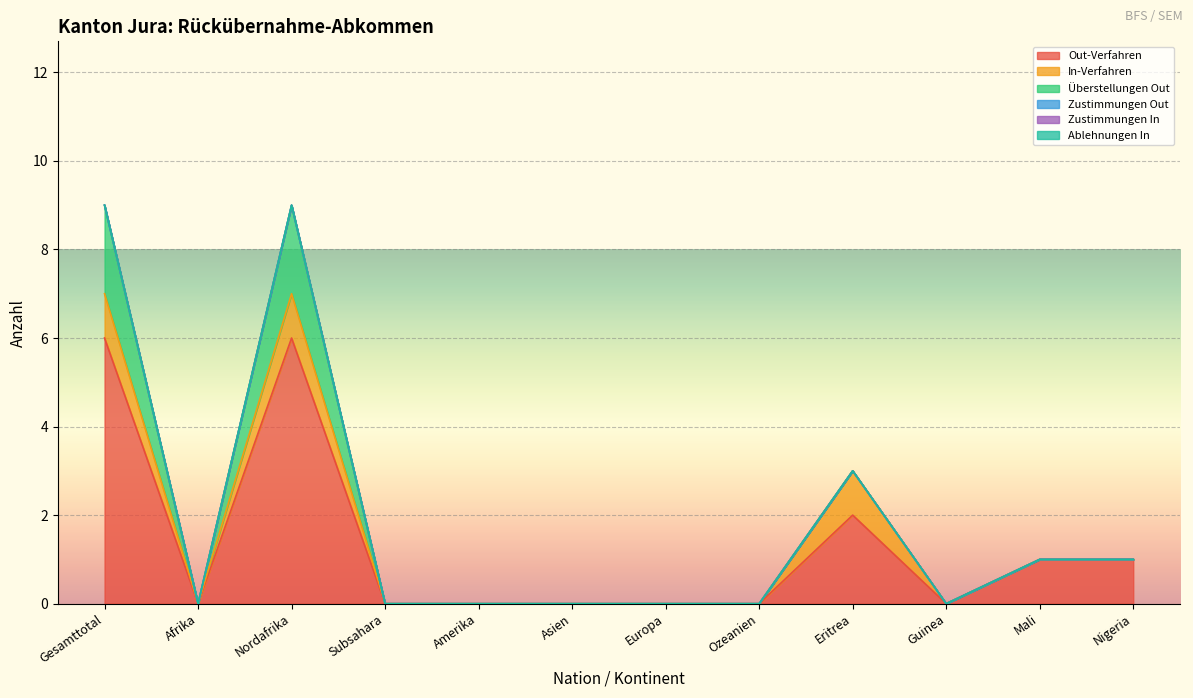

True or false: Out-Verfahren and Überstellungen Out cross at least once.

False